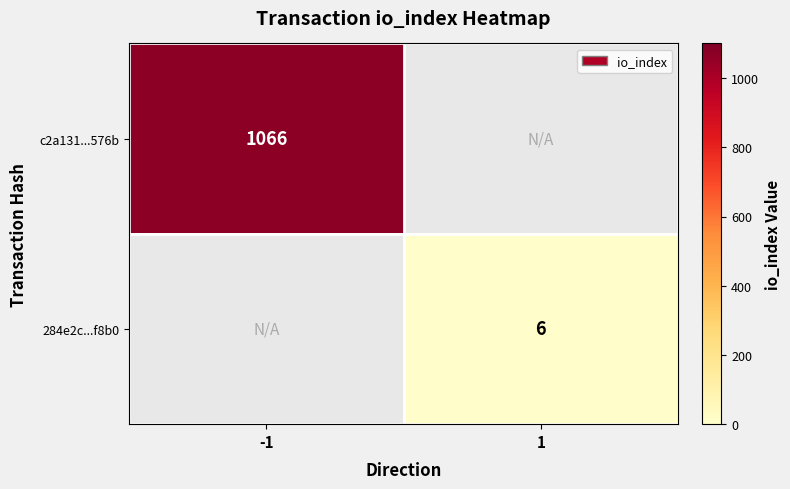

Is it true that 284e2c...f8b0 equals 6 at 1?

True